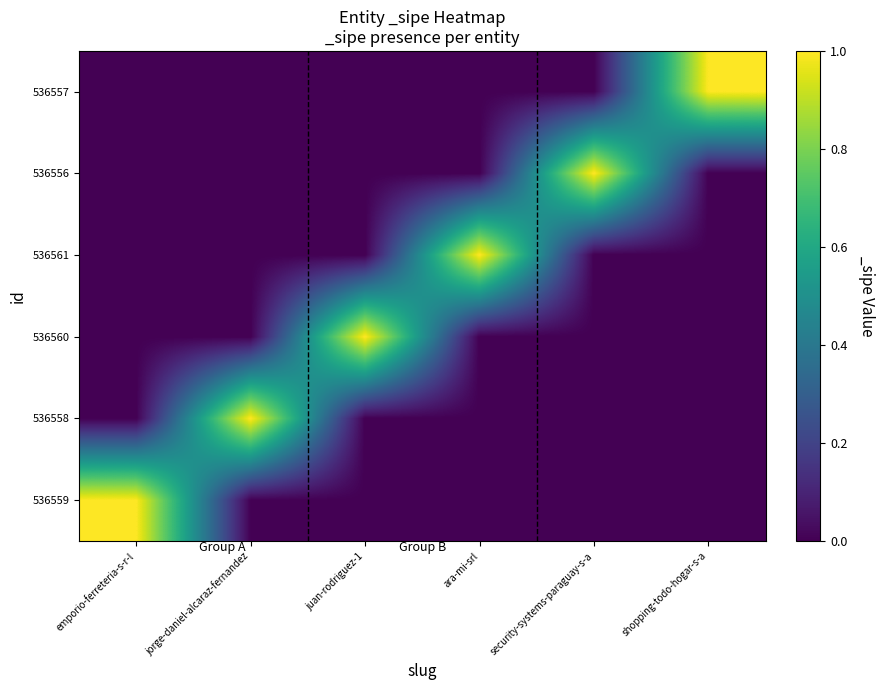

What is the total value across all series at shopping-todo-hogar-s-a?

1